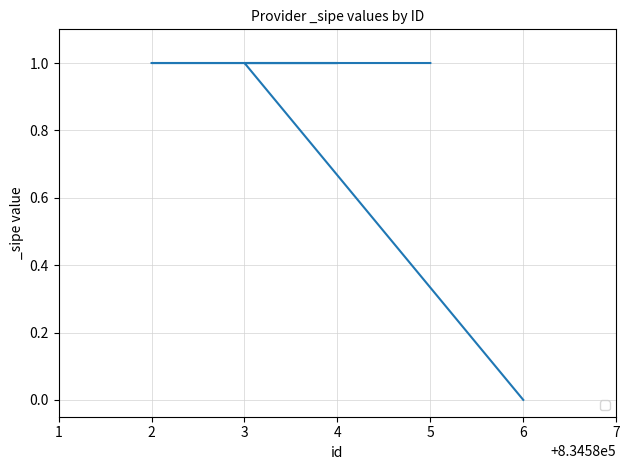

What is the change in value from 6 to 3?

+1